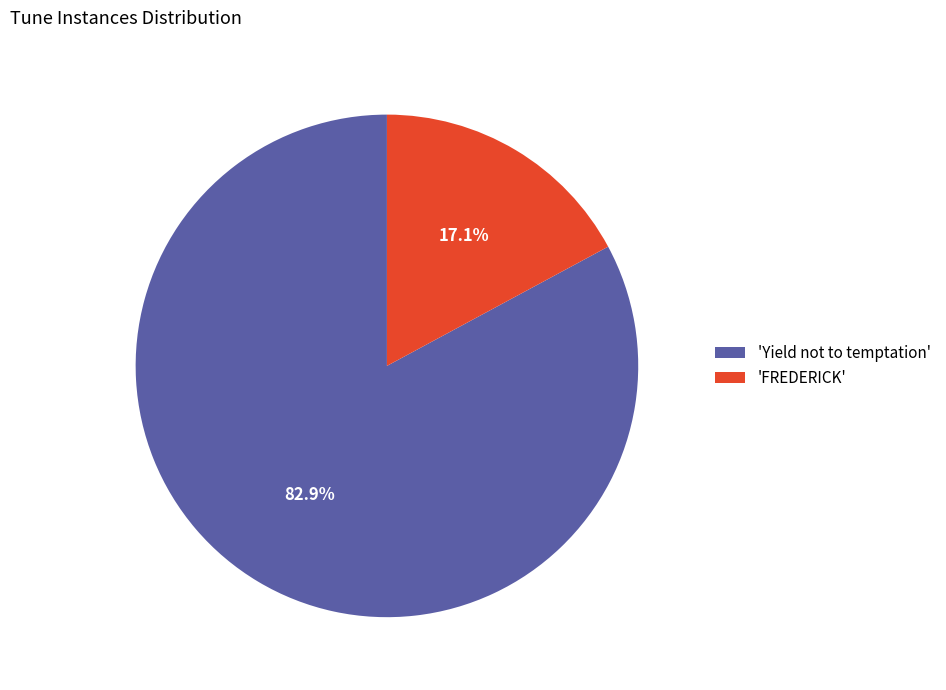

To the nearest percent, what is the difference between the largest and smallest slice percentages?

66%